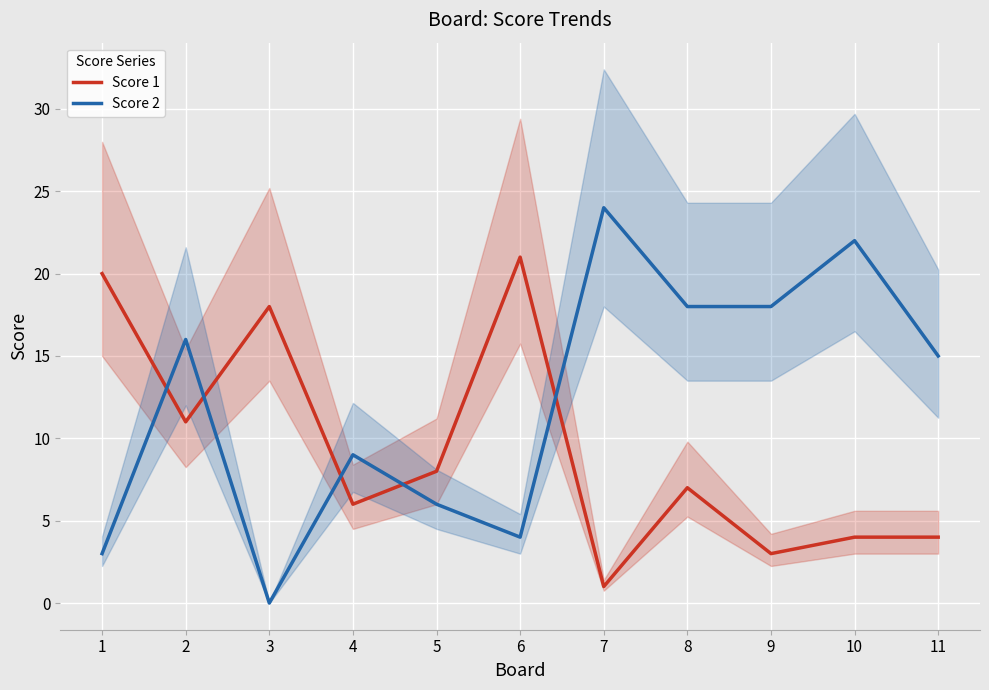

Where is Score 1 nearest to the value 11?

2